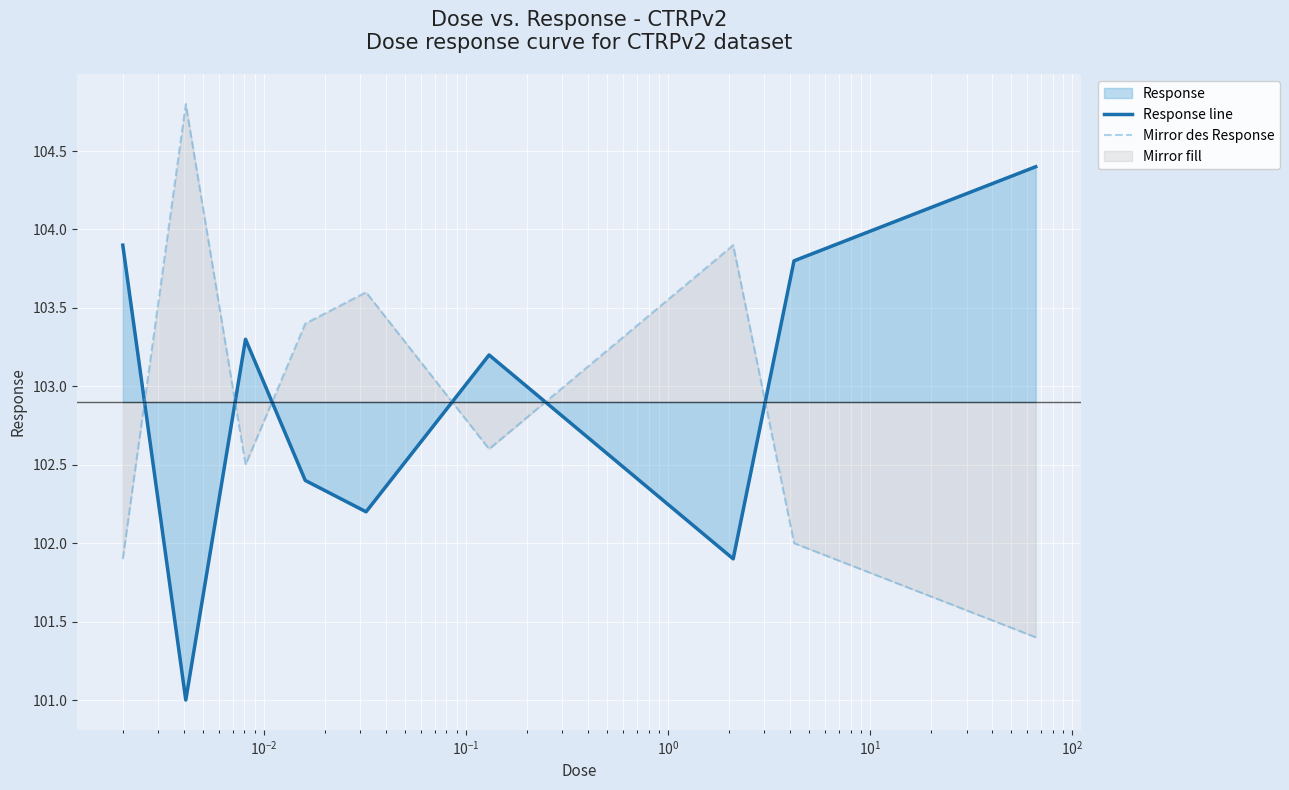

Count the number of data series in this chart.

2